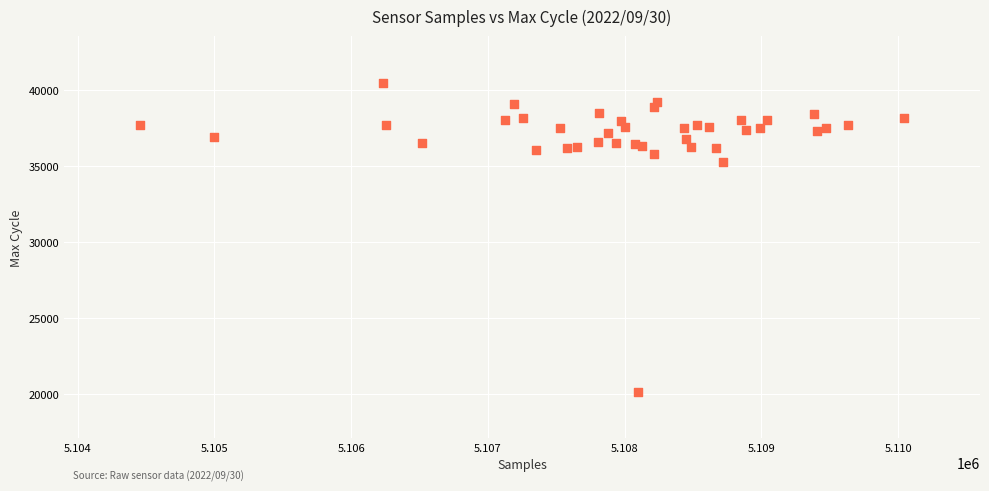

What Y value in the scatter plot is closest to 30308?

35277